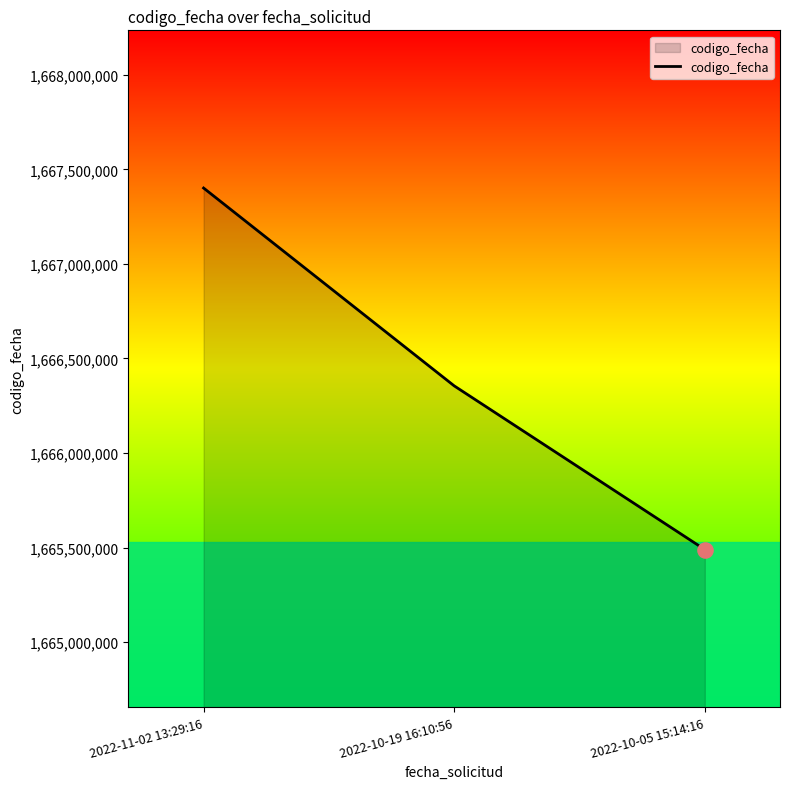

What is the ratio of the value at 2022-10-05 15:14:16 to the value at 2022-10-19 16:10:56?

1.0